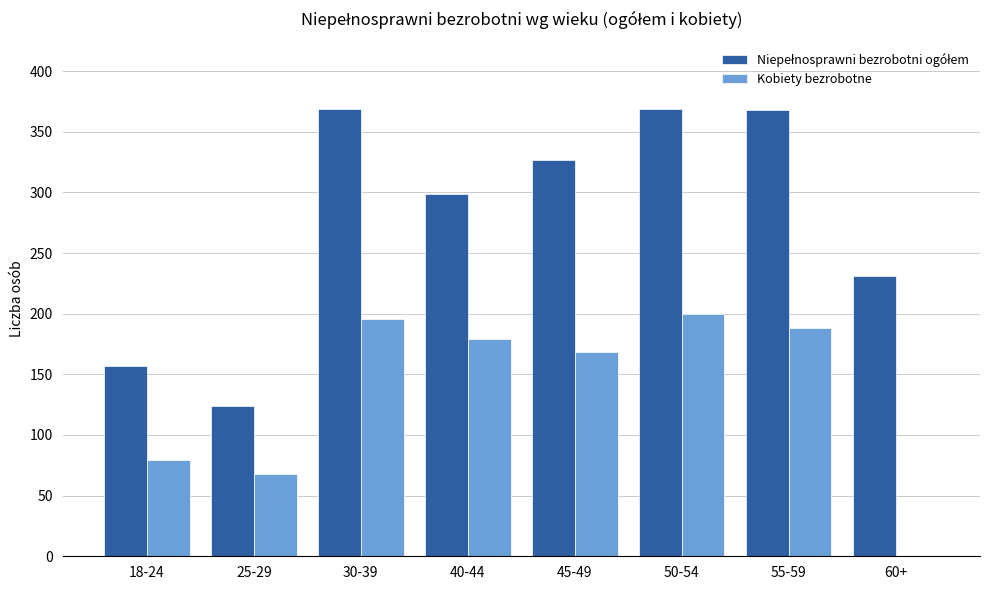

Where is Kobiety bezrobotne nearest to the value 100?

18-24